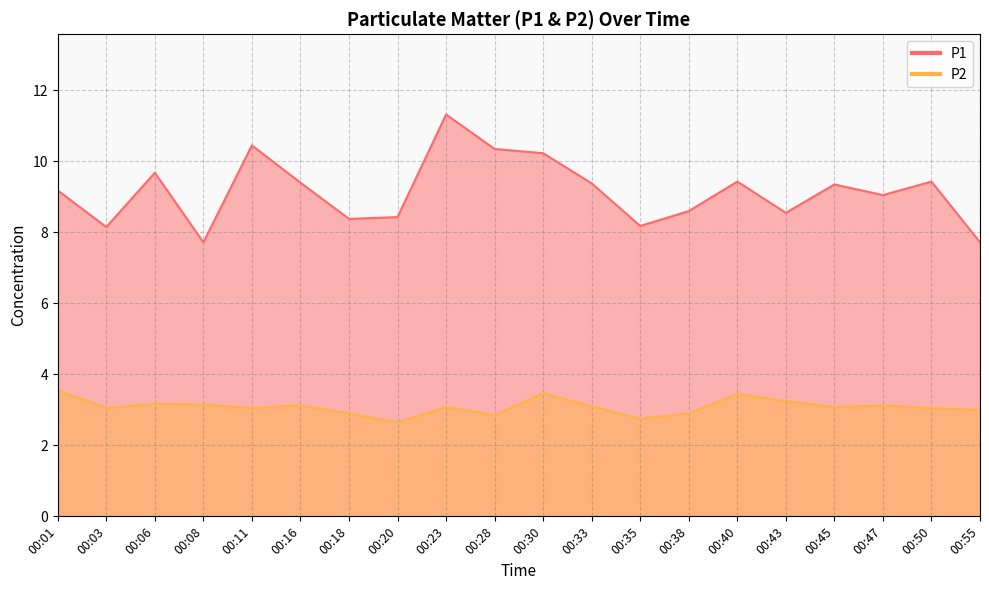

What are all the series names shown in the legend?

P1, P2